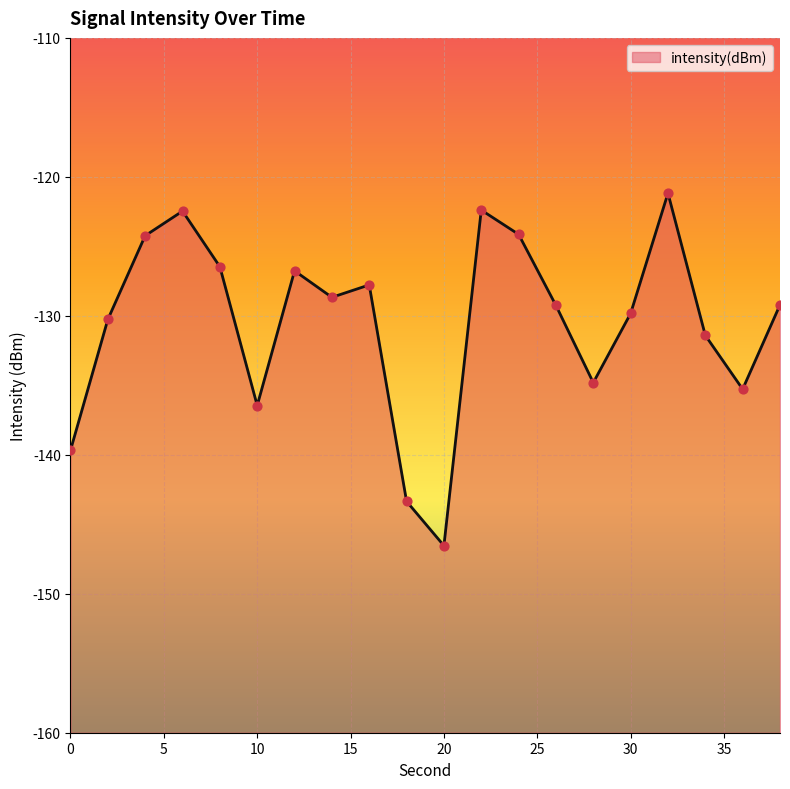

What is the change in value from 16 to 30?

-2.1